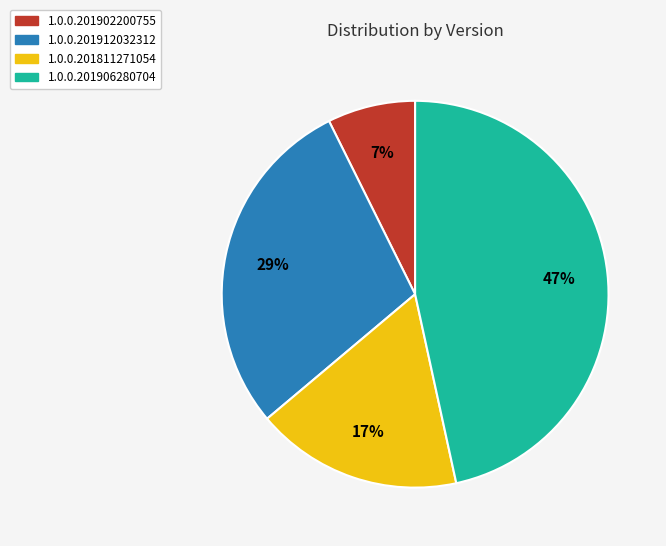

Combined, do 1.0.0.201811271054 and 1.0.0.201902200755 account for over 50%?

No